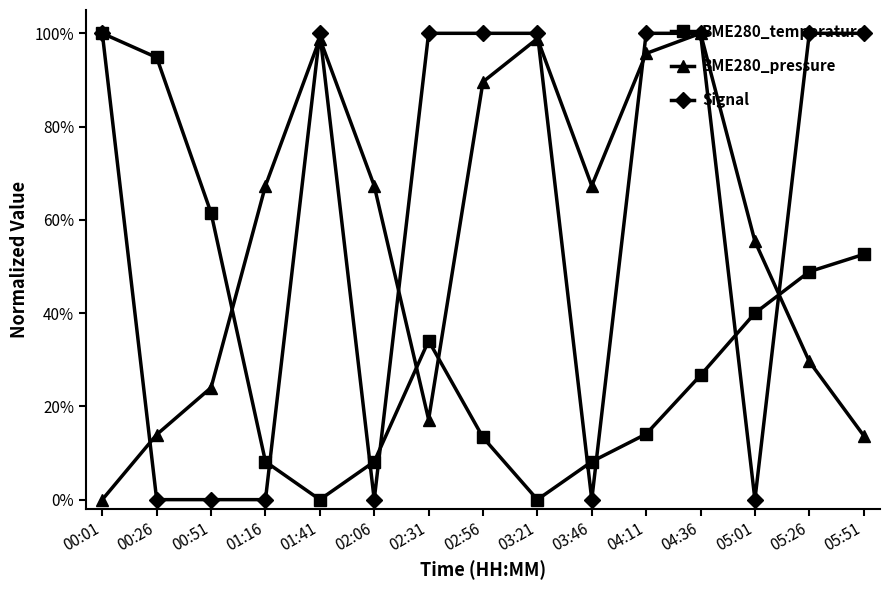

List the labels in order of BME280_pressure value, smallest first.

00:01, 05:51, 00:26, 02:31, 00:51, 05:26, 05:01, 01:16, 02:06, 03:46, 02:56, 04:11, 01:41, 03:21, 04:36